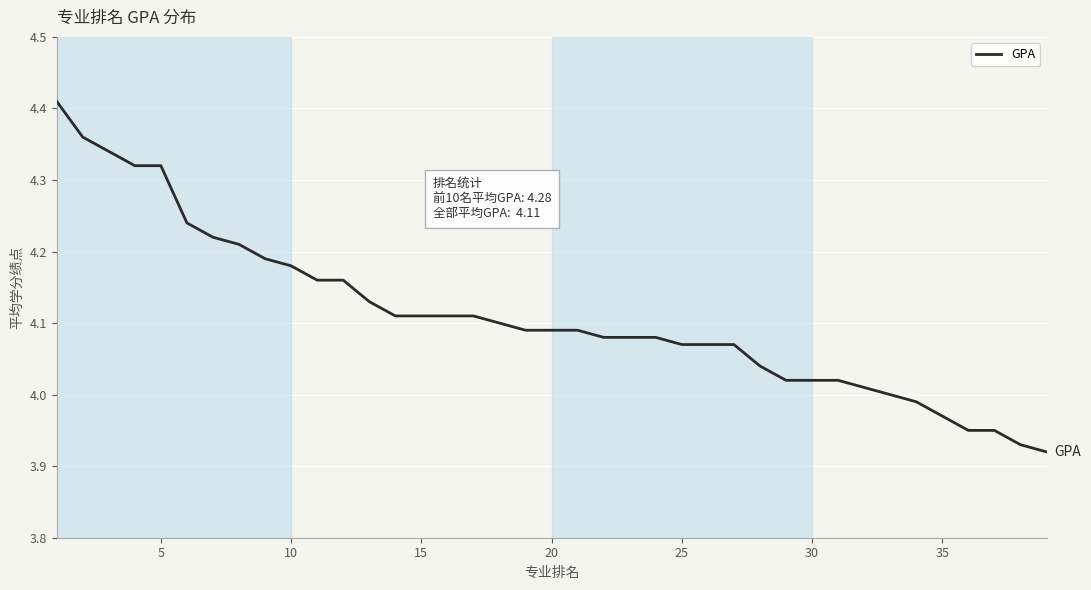

What is the difference between the maximum and minimum values?

0.5